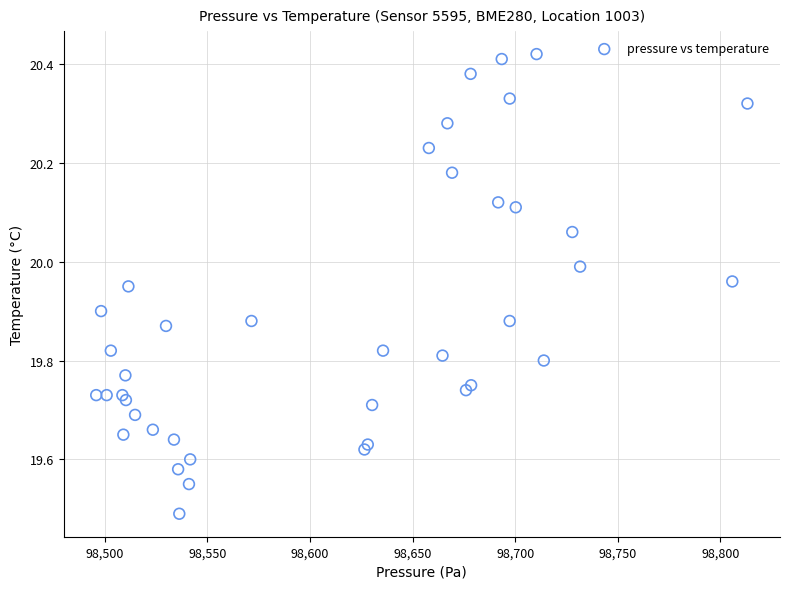

What Y value in the scatter plot is closest to 19?

19.5